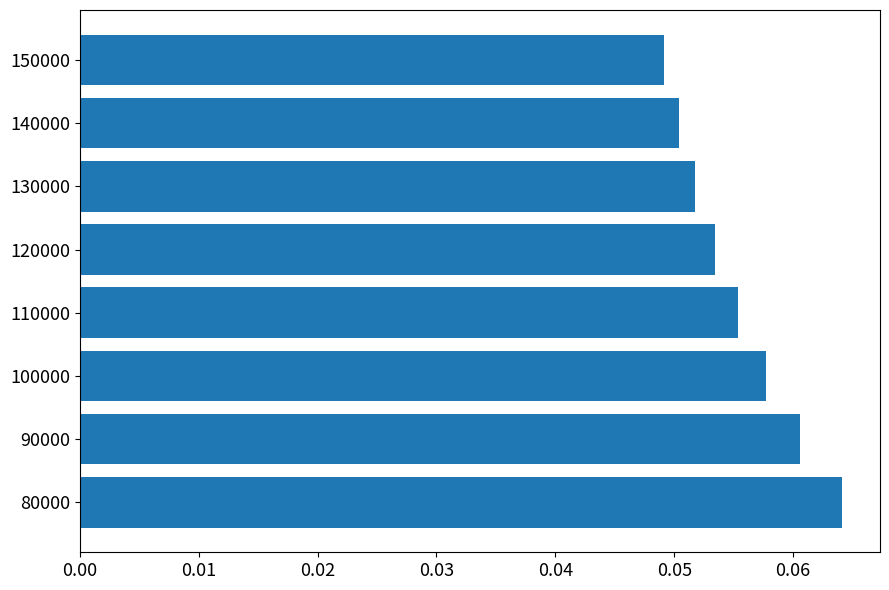

Which category has the highest value across all series?

80000